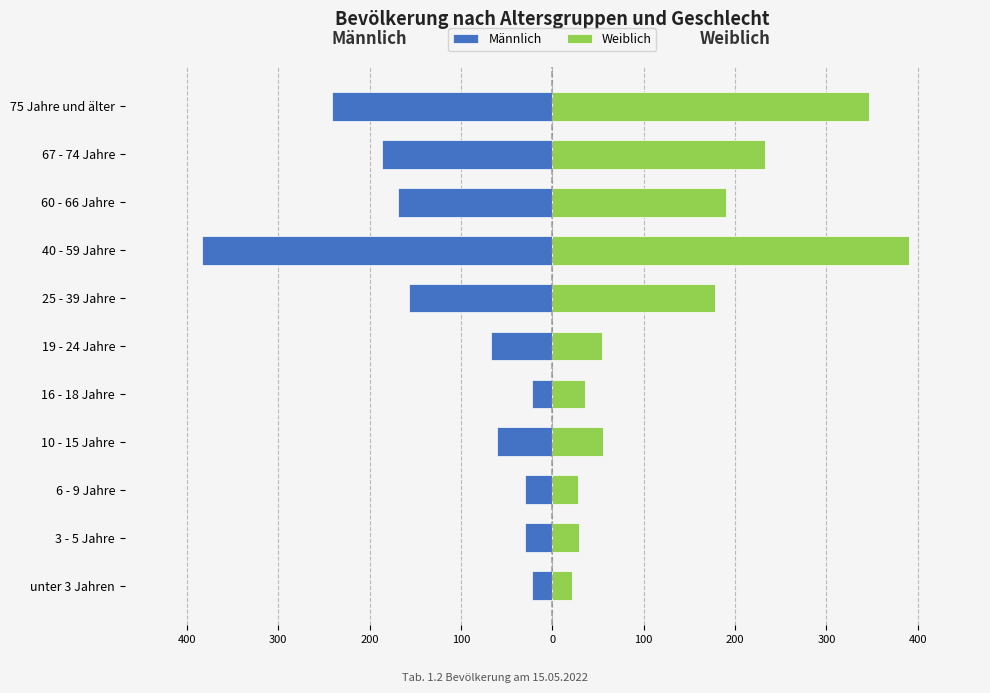

What is the total value across all series at 6 - 9 Jahre?

-2